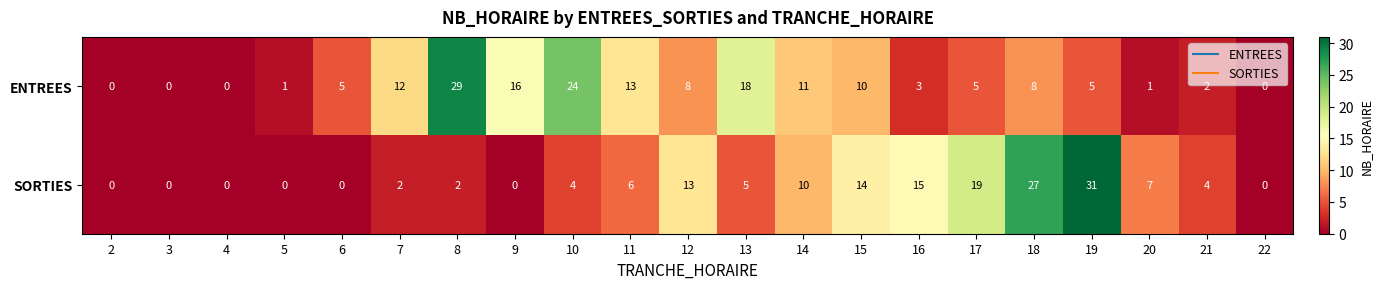

What is the greatest value displayed?

31